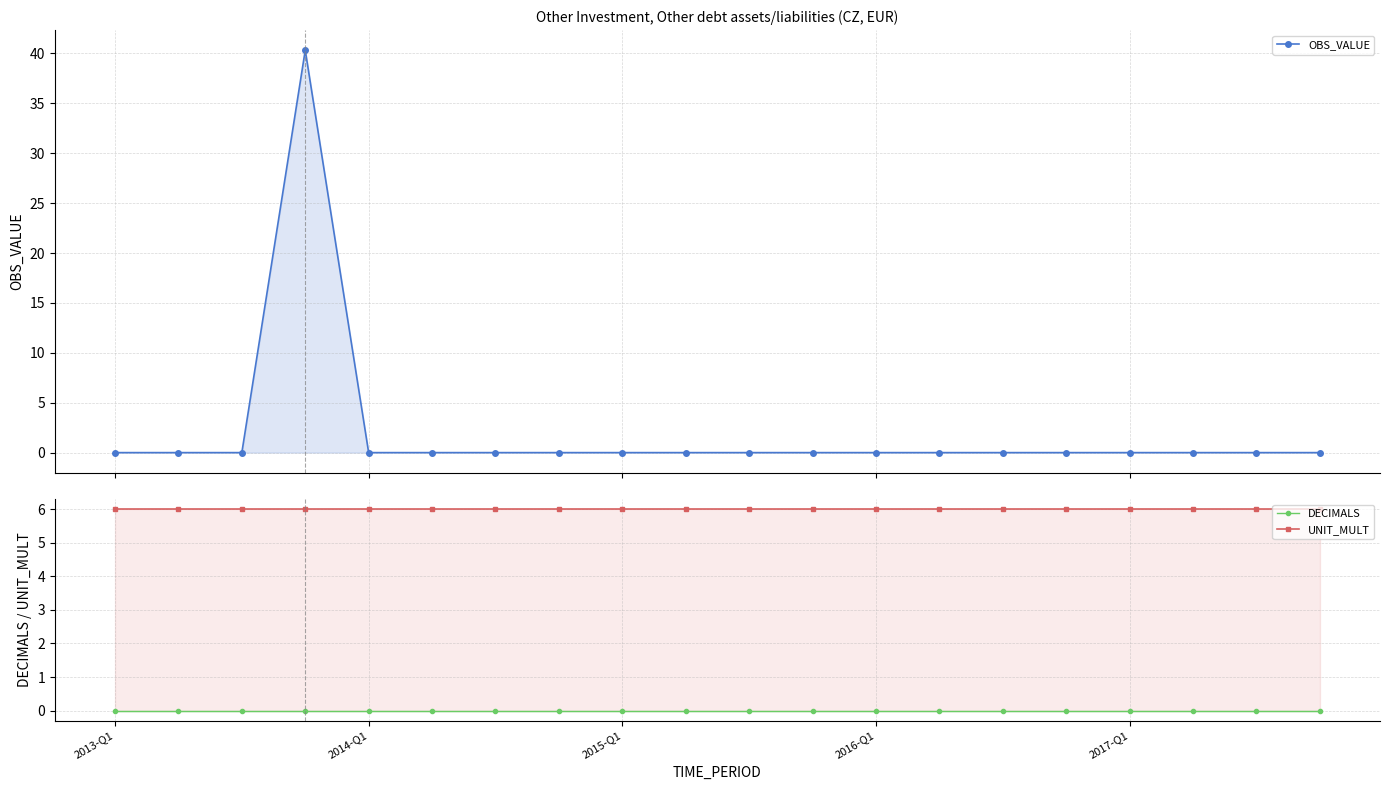

Which series has the widest spread of values?

OBS_VALUE